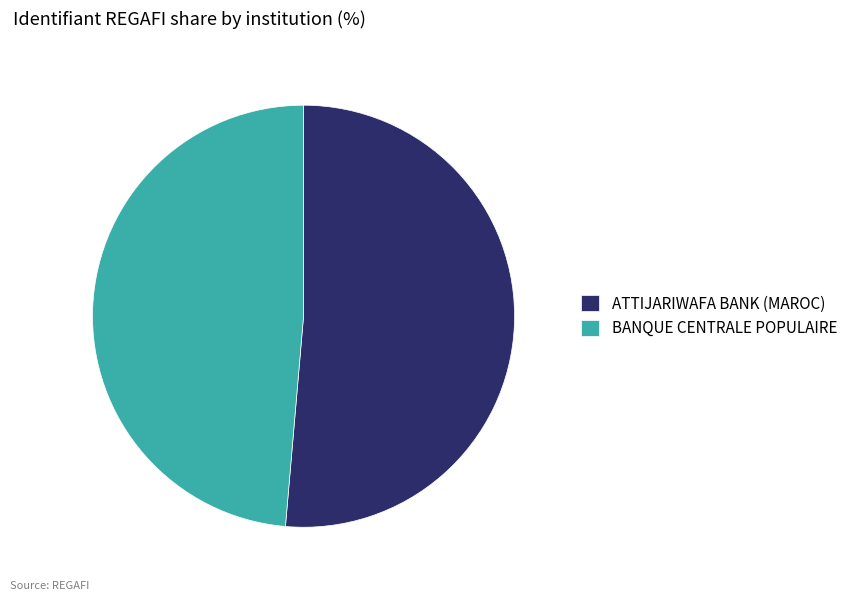

How many slices are in this pie chart?

2